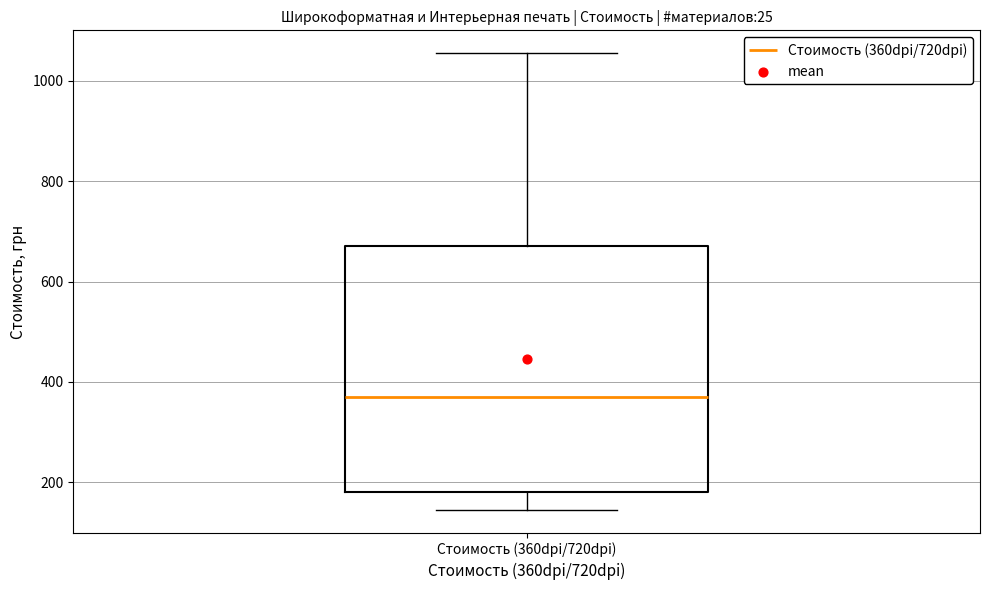

Read this box plot against the y-axis: the position of the median line, the range covered by the box, and the ends of both whiskers. The values are not printed on the chart, so give them approximately, as read against the axis.

median 380, box 180 to 680, whiskers 140 to 1060